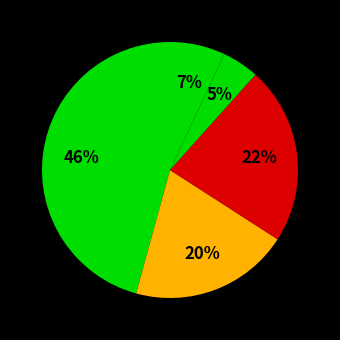

Count the number of slices in the pie.

5